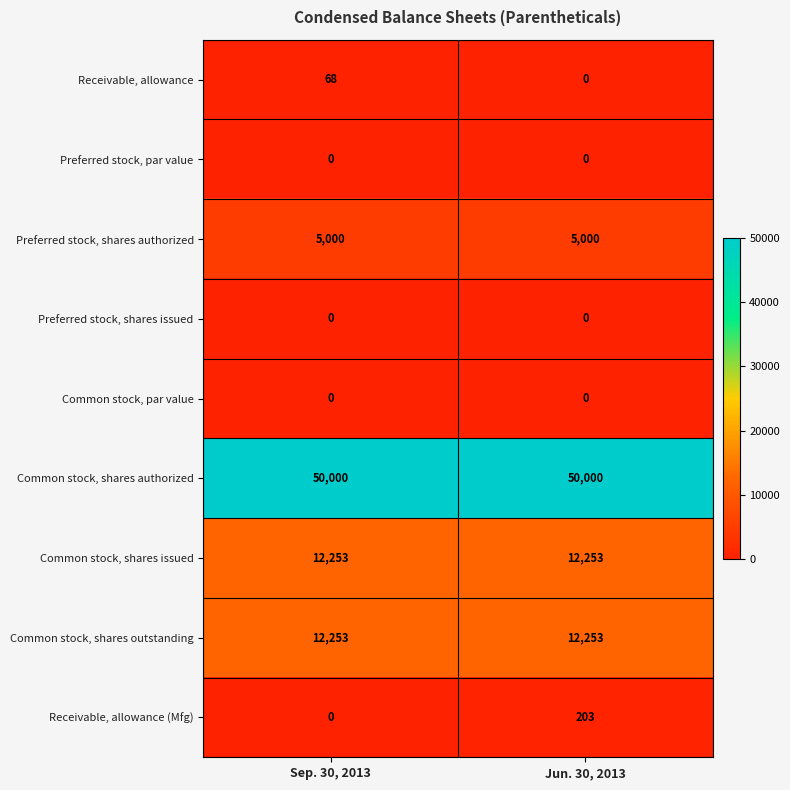

The value of Preferred stock, shares authorized at Jun. 30, 2013 is 5000. True or false?

True